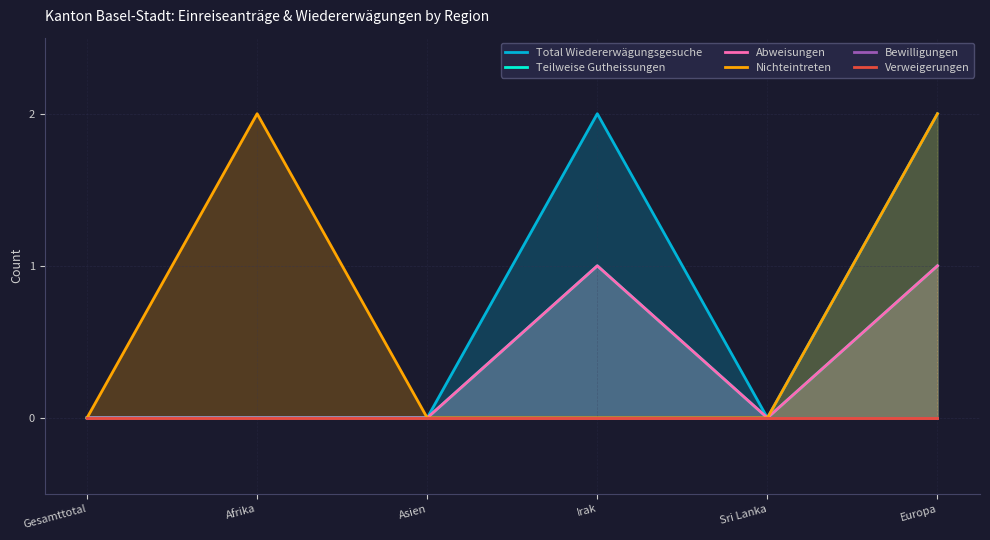

Reading left to right, list all the values displayed in this chart.

Total Wiedererwägungsgesuche: Gesamttotal=0	Afrika=0	Asien=0	Irak=2	Sri Lanka=0	Europa=2
Teilweise Gutheissungen: Gesamttotal=0	Afrika=0	Asien=0	Irak=1	Sri Lanka=0	Europa=1
Abweisungen: Gesamttotal=0	Afrika=0	Asien=0	Irak=1	Sri Lanka=0	Europa=1
Nichteintreten: Gesamttotal=0	Afrika=2	Asien=0	Irak=0	Sri Lanka=0	Europa=2
Bewilligungen: Gesamttotal=0	Afrika=0	Asien=0	Irak=0	Sri Lanka=0	Europa=0
Verweigerungen: Gesamttotal=0	Afrika=0	Asien=0	Irak=0	Sri Lanka=0	Europa=0